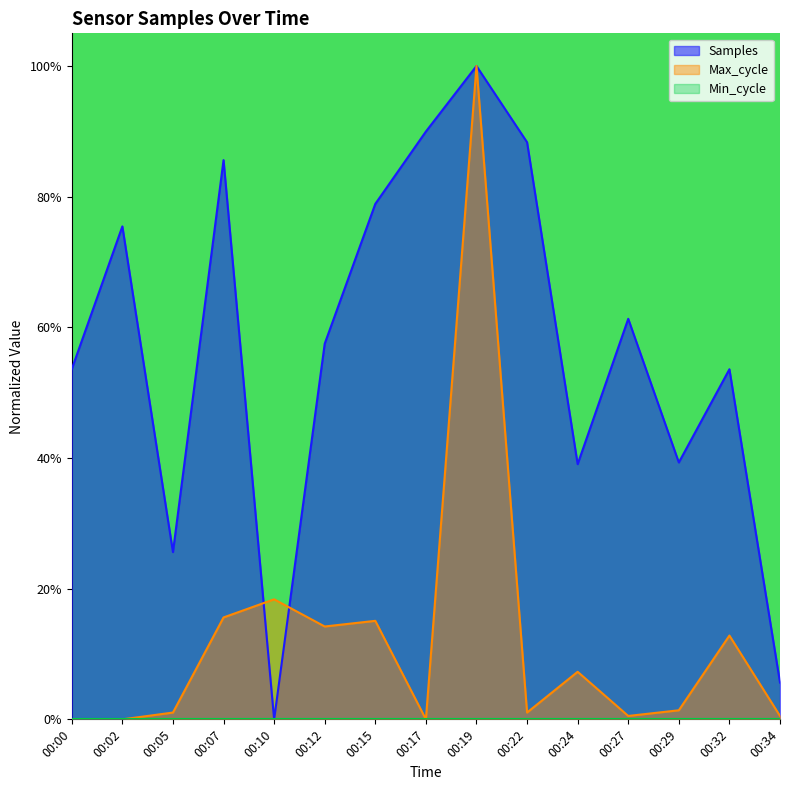

What is the difference between the Max_cycle values at 00:24 and 00:15?

0.1